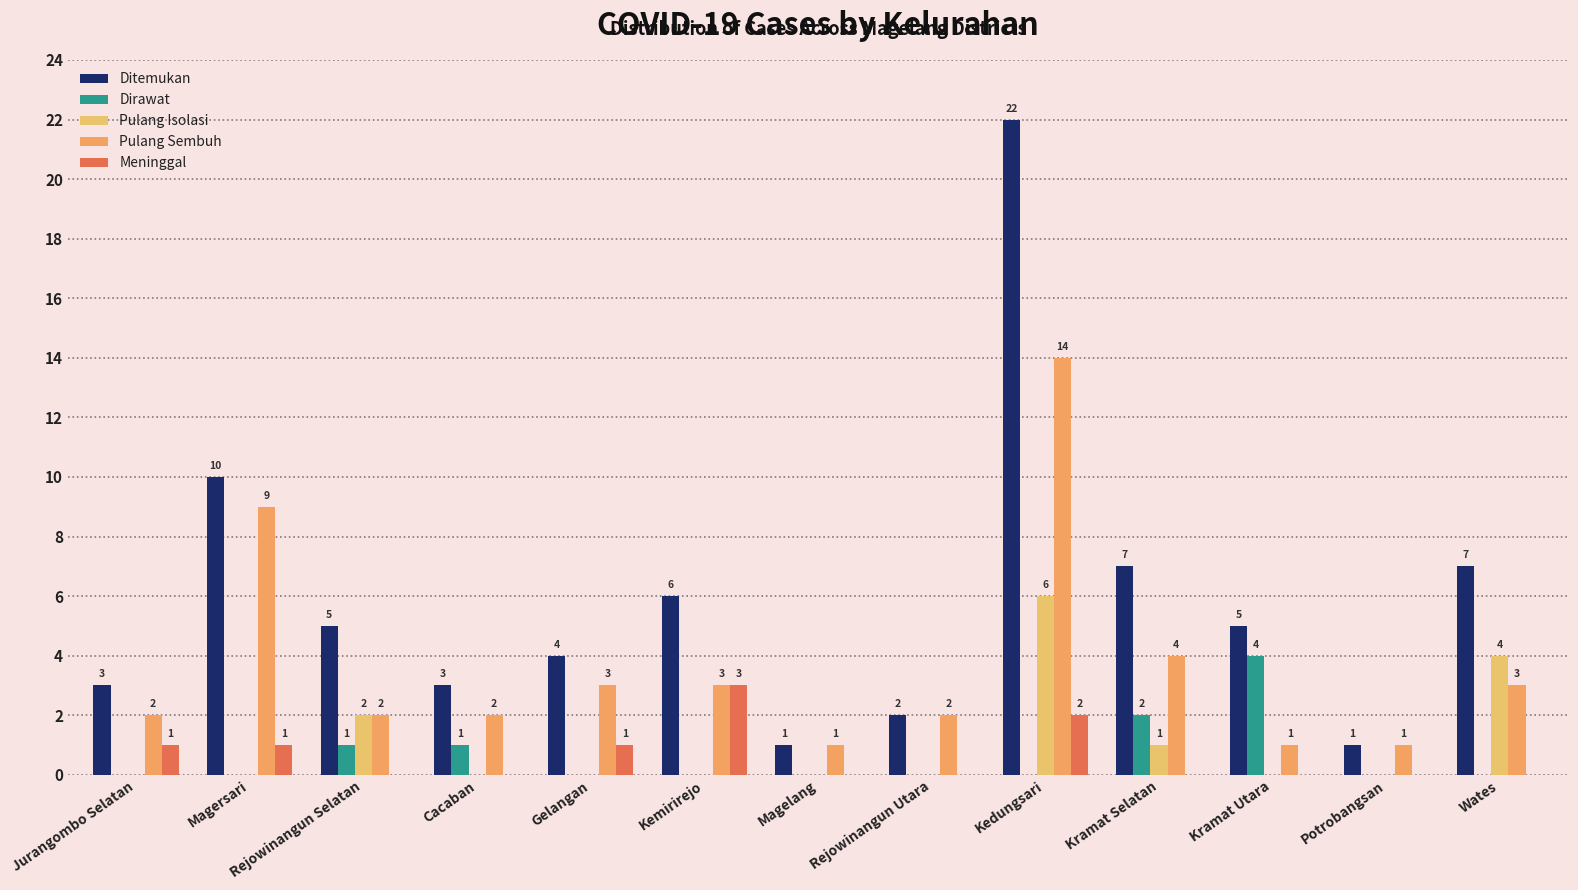

At how many categories does at least one series exceed 2?

10